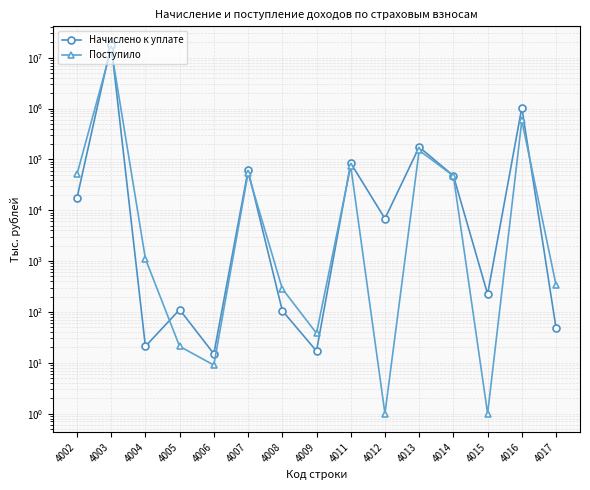

Does the chart display data point markers on the line(s)?

Yes